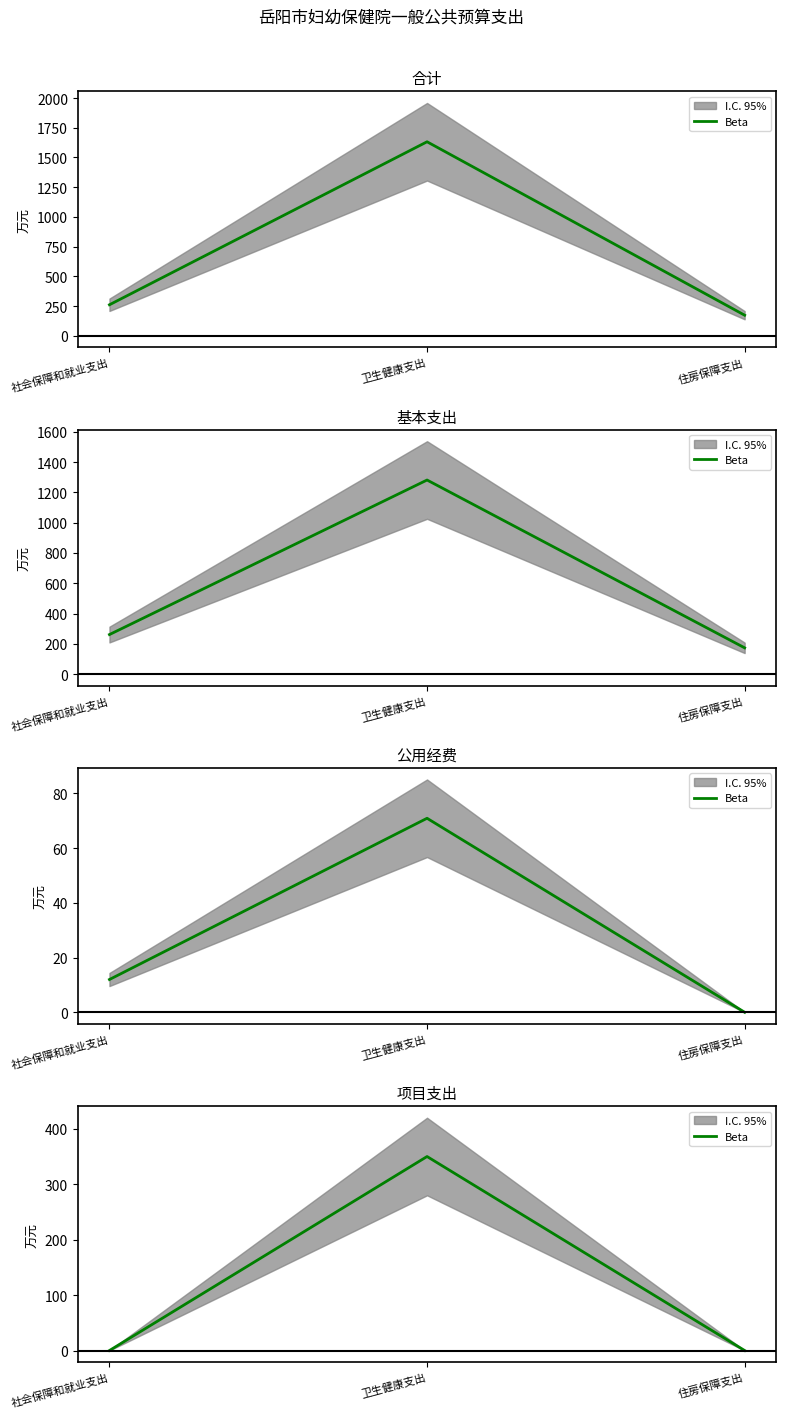

Does the chart display data point markers on the line(s)?

No